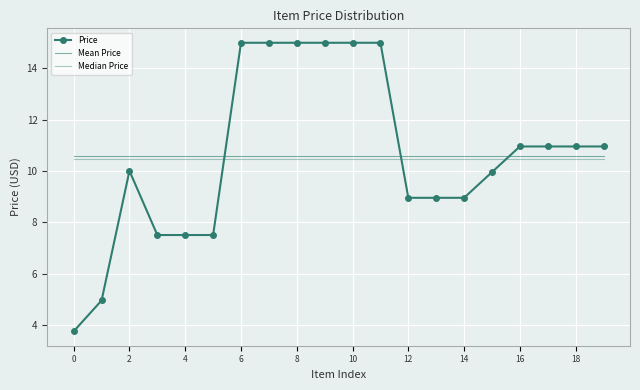

Which series has the largest range (max minus min)?

Price